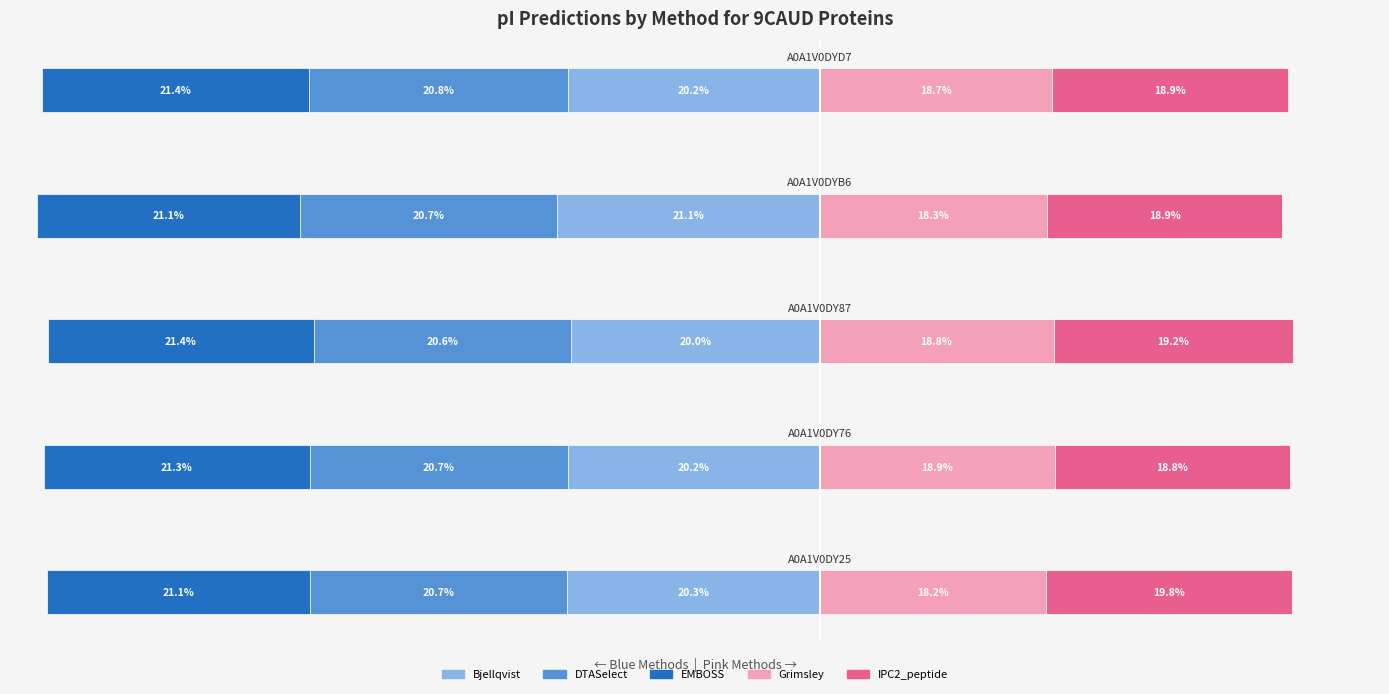

Reading left to right, extract all data points from this chart.

Bjellqvist: 0=-20.3	1=-20.2	2=-20.0	3=-21.1	4=-20.2
DTASelect: 0=-20.7	1=-20.7	2=-20.6	3=-20.7	4=-20.8
EMBOSS: 0=-21.1	1=-21.3	2=-21.4	3=-21.1	4=-21.4
Grimsley: 0=18.2	1=18.9	2=18.8	3=18.3	4=18.7
IPC2_peptide: 0=19.8	1=18.8	2=19.2	3=18.9	4=18.9